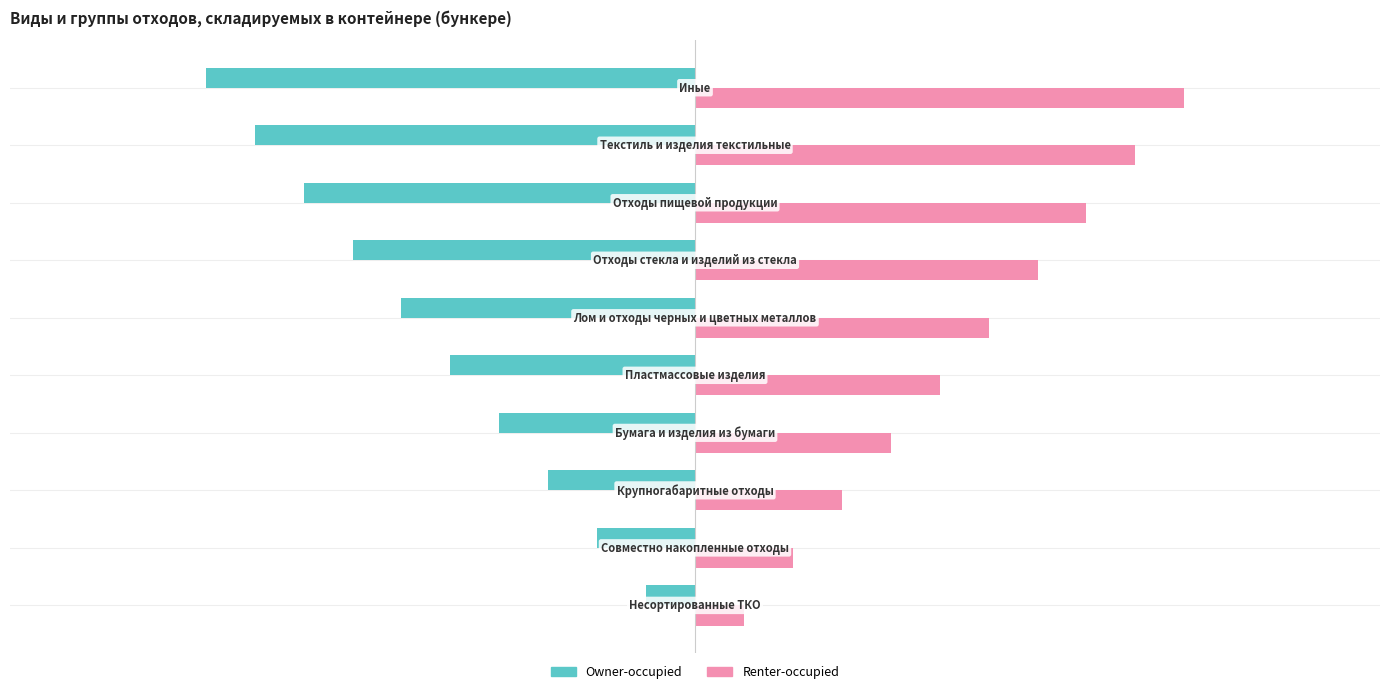

How many Owner-occupied values are between -8 and -3?

6